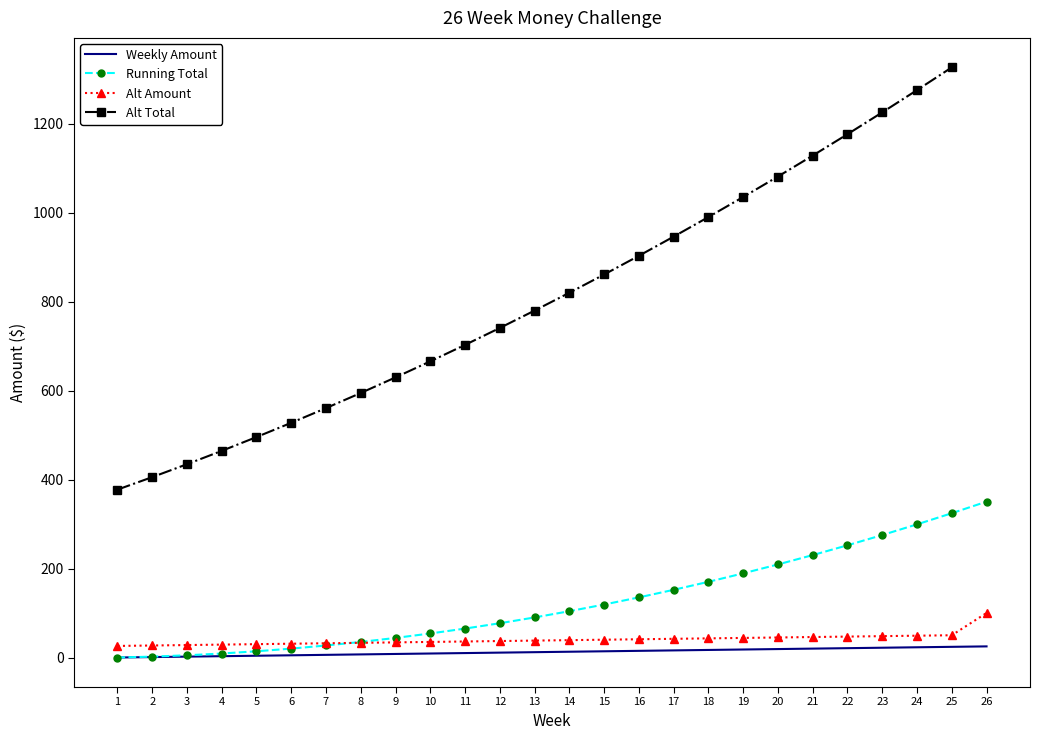

List the labels in order of Running Total value, largest first.

26, 25, 24, 23, 22, 21, 20, 19, 18, 17, 16, 15, 14, 13, 12, 11, 10, 9, 8, 7, 6, 5, 4, 3, 2, 1